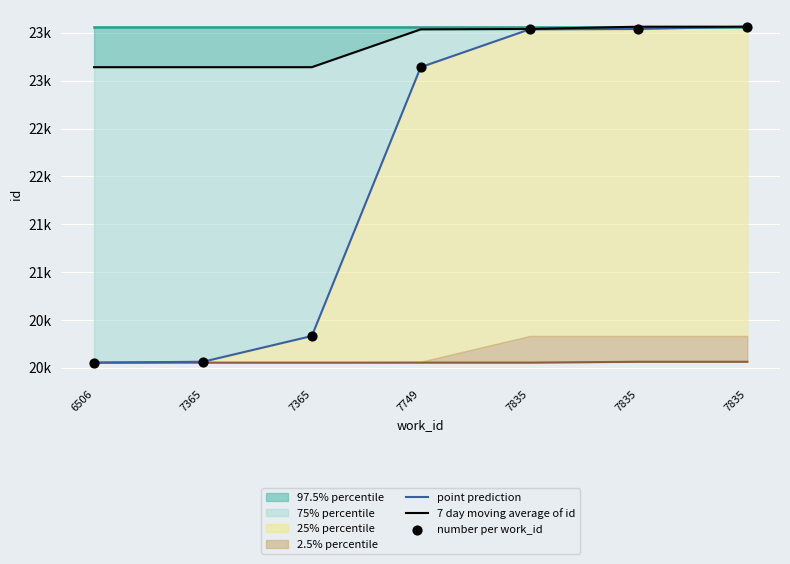

Which series reaches the maximum Y coordinate?

point prediction